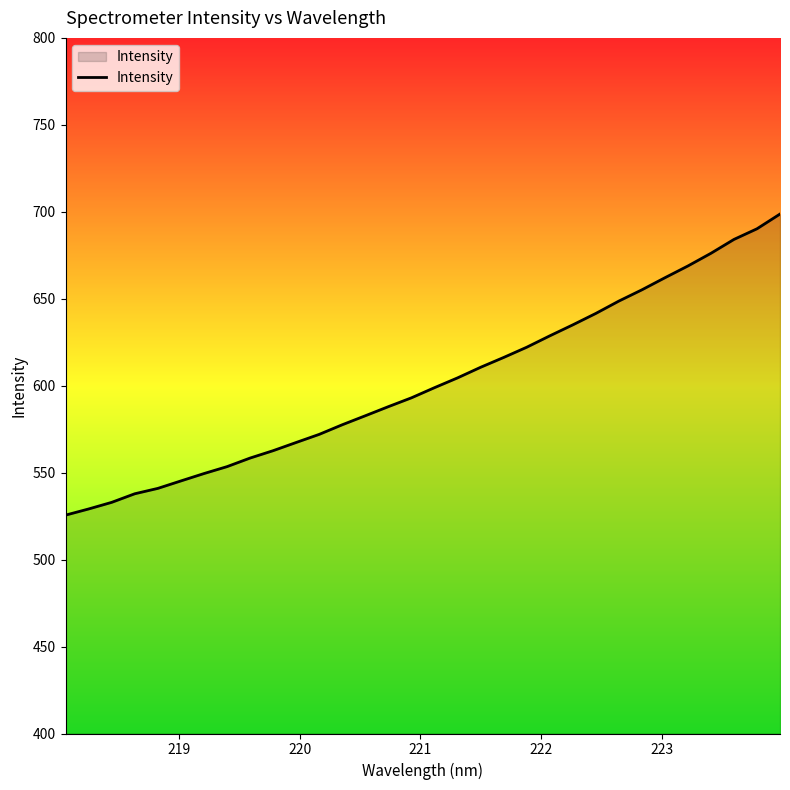

What is the smallest value displayed?

525.6